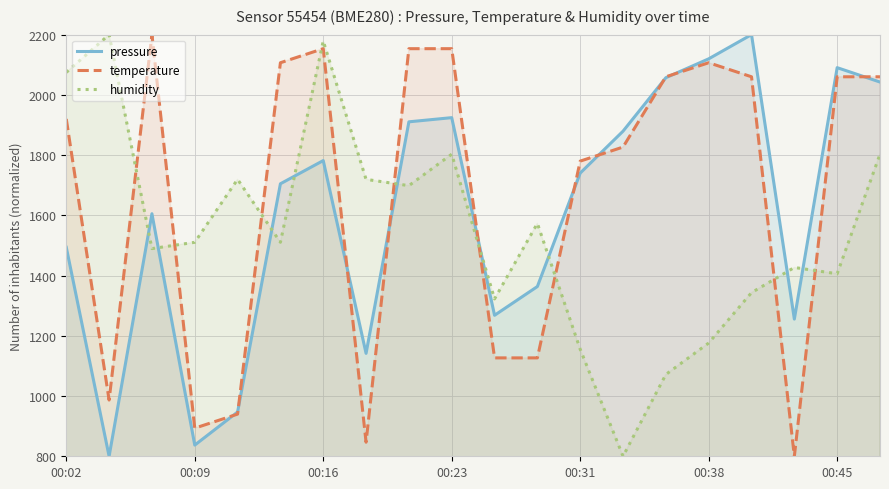

List the series in order of their overall mean, lowest first.

humidity, pressure, temperature